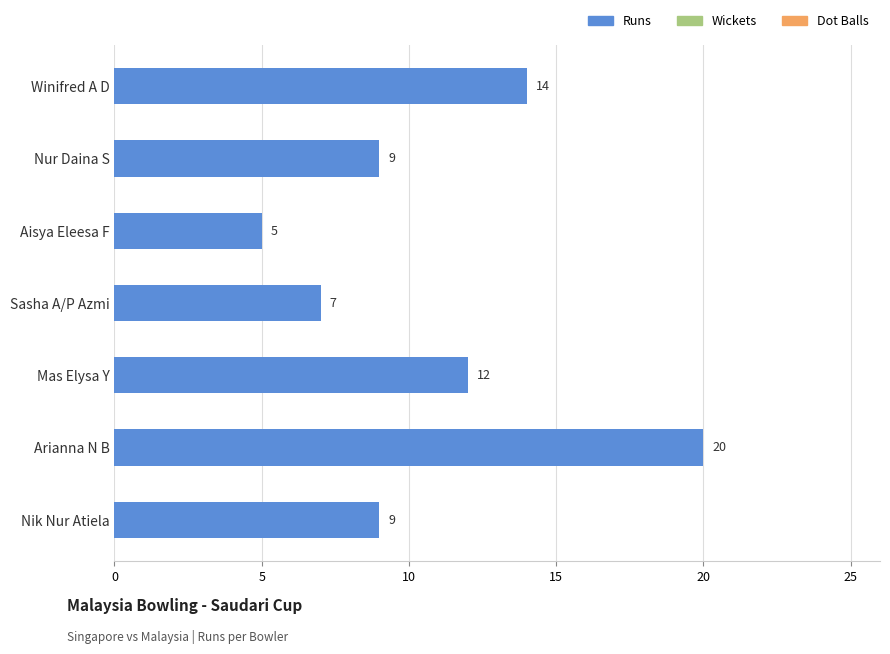

The chart shows a value of 13 at Arianna N B. True or false?

False